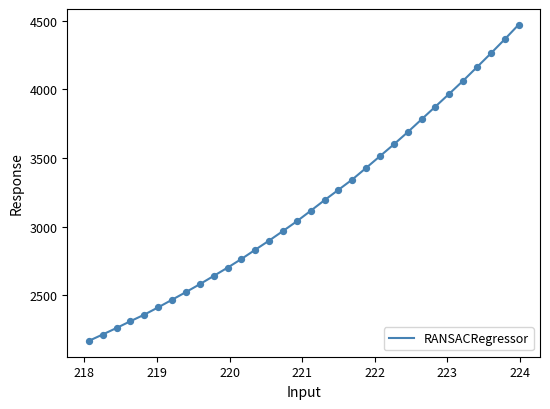

What is the smallest value displayed?

2167.8